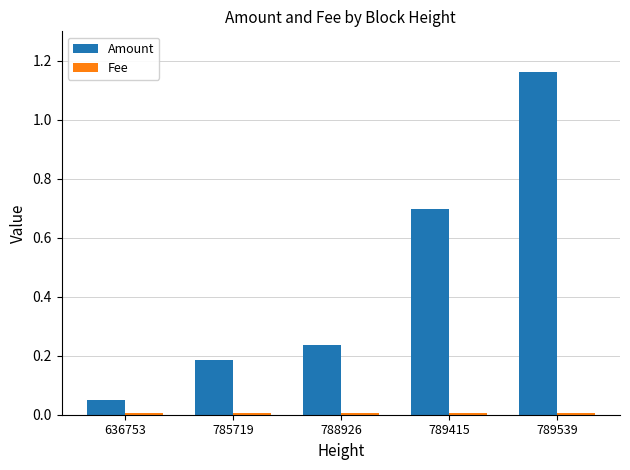

Which series changed the most between 788926 and 789539?

Amount